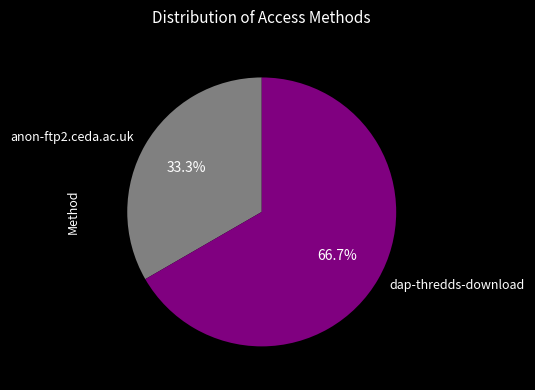

Count the number of slices in the pie.

2